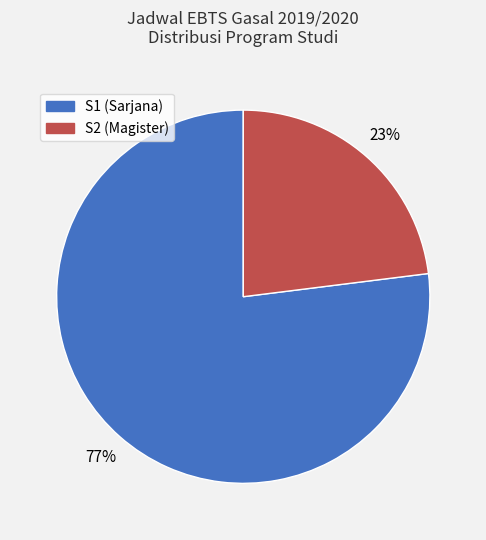

Count the number of slices in the pie.

2